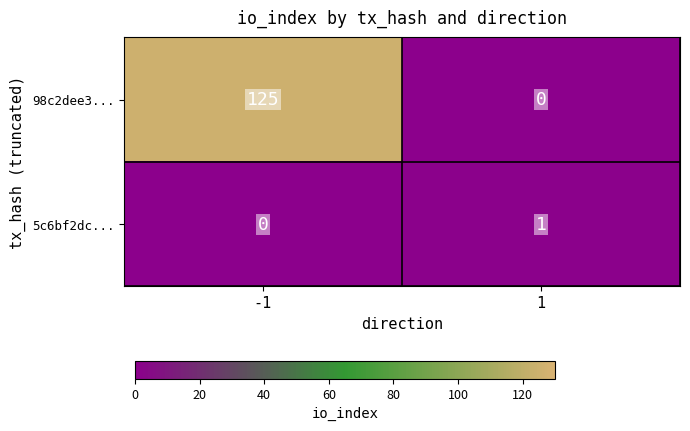

What is the maximum value shown in the chart?

125